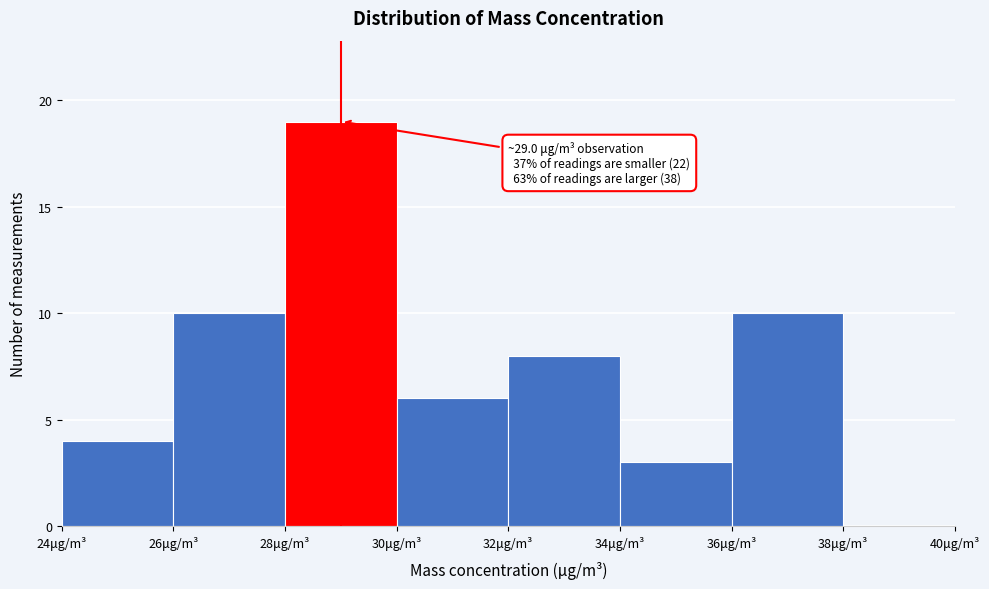

Which range on the x-axis has the tallest bar?

28 to 30